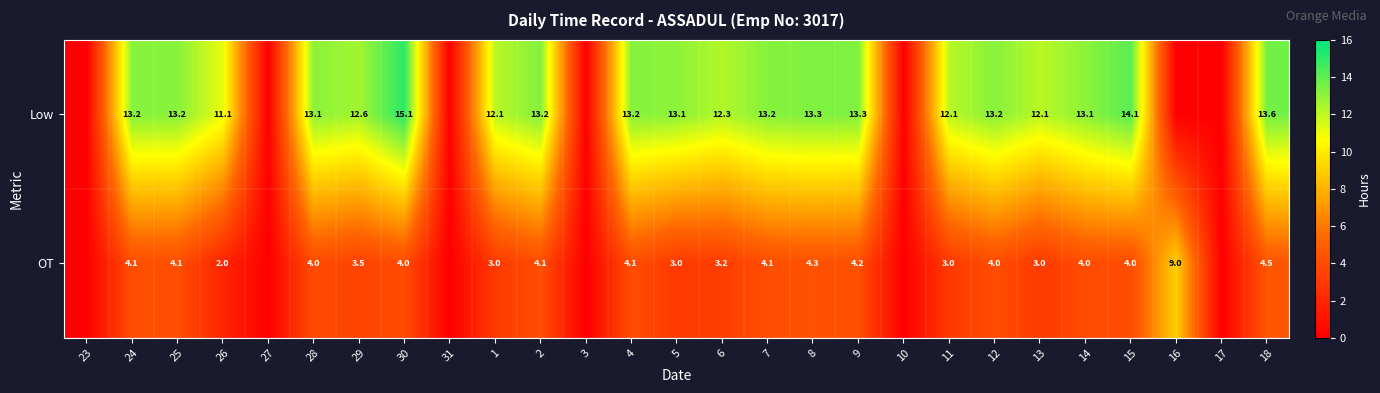

How many distinct data groups are displayed?

2